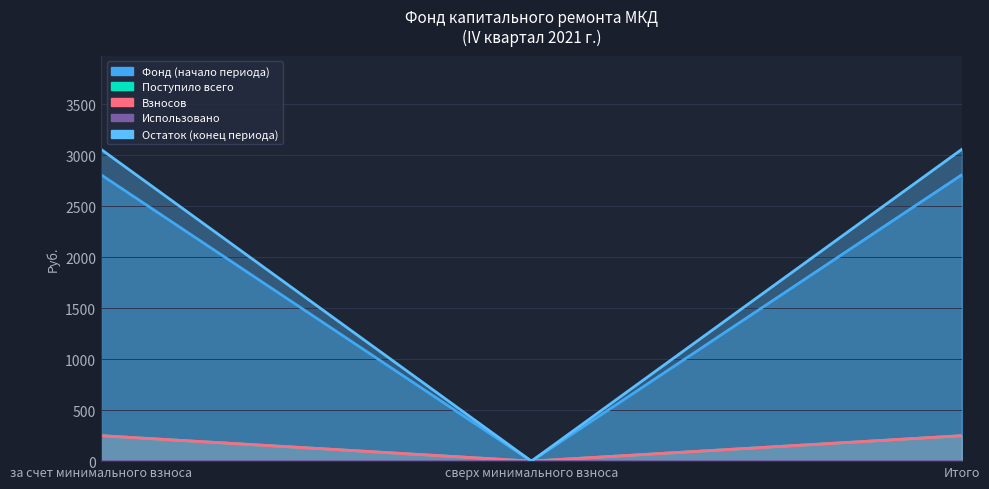

What is the maximum value for Поступило всего?

2807.7